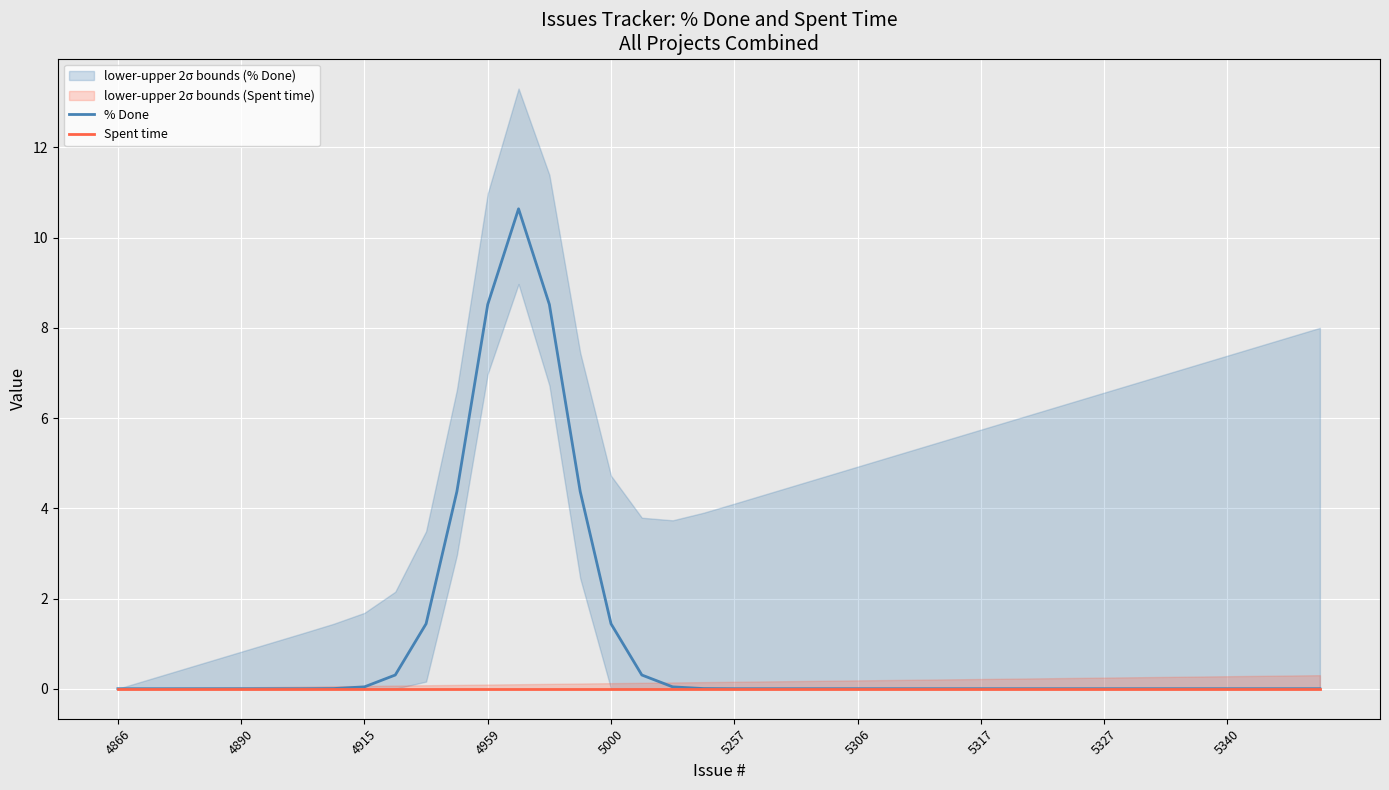

How many lines are shown in the chart?

2